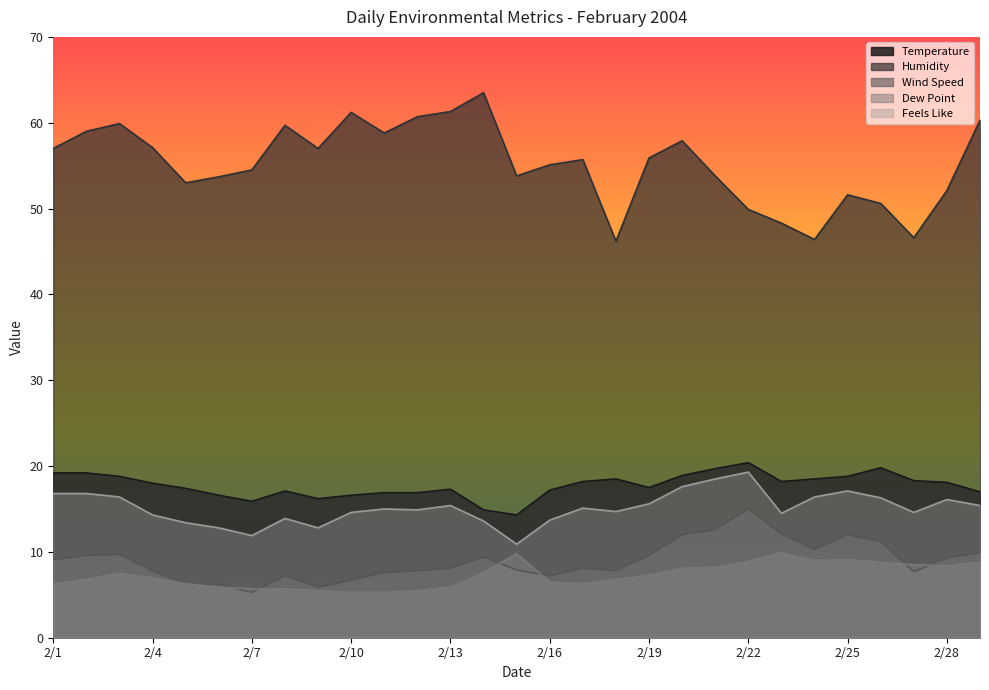

How many lines are shown in the chart?

5